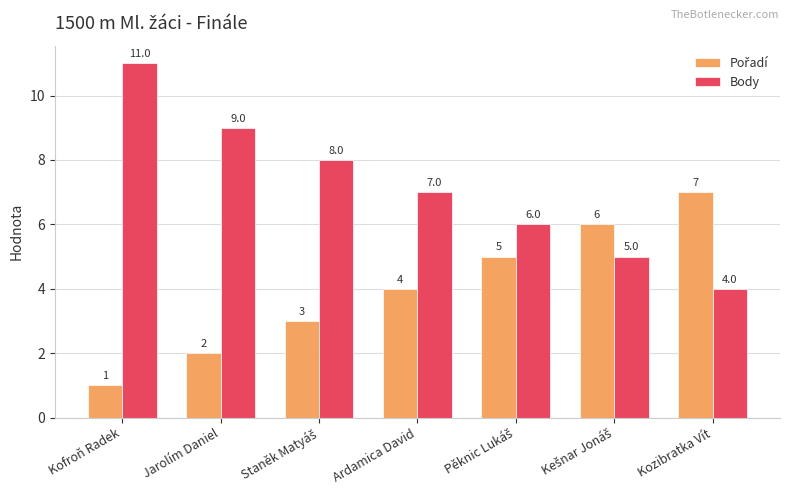

Which label corresponds to the largest value in the chart?

Kofroň Radek